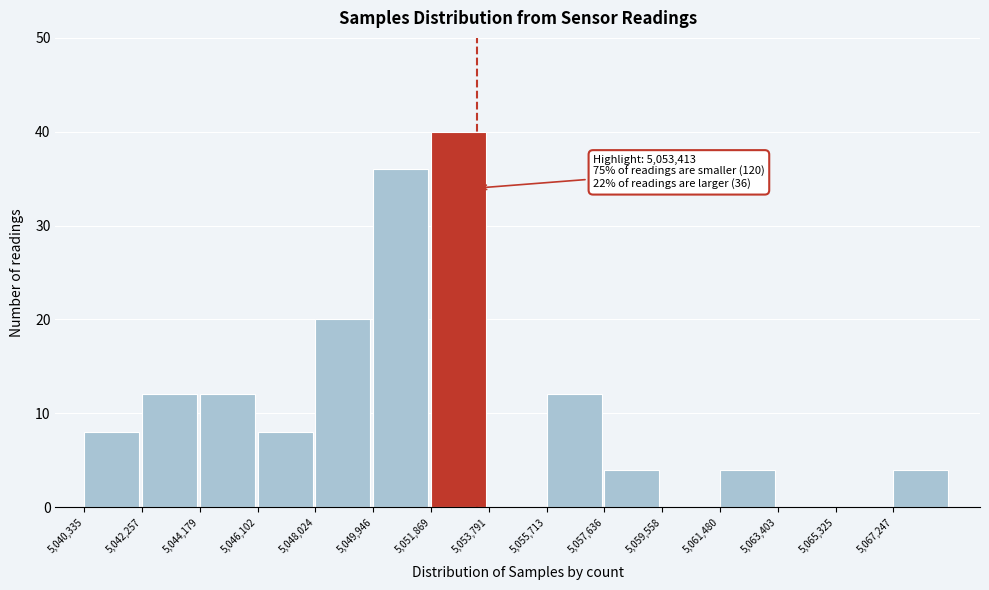

Over which range of the x-axis is the bar tallest?

5051800 to 5053800